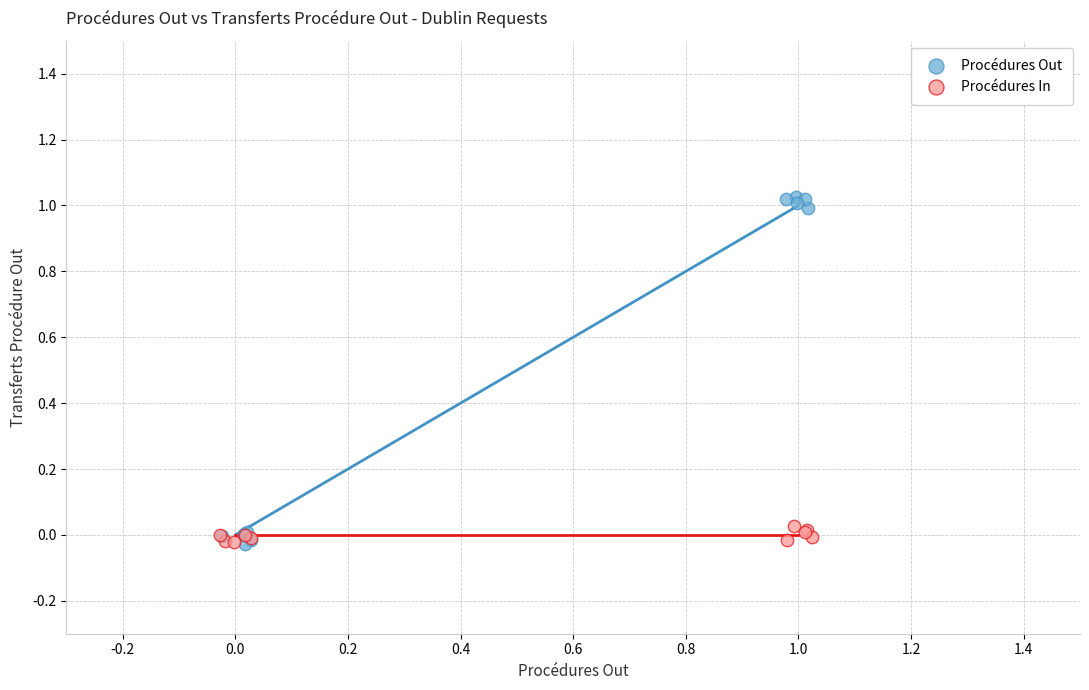

Which series contains the highest Y value?

Procédures Out